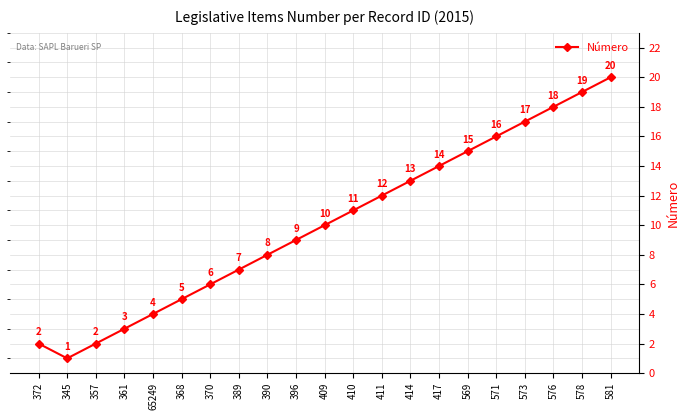

How many values are below 10?

10